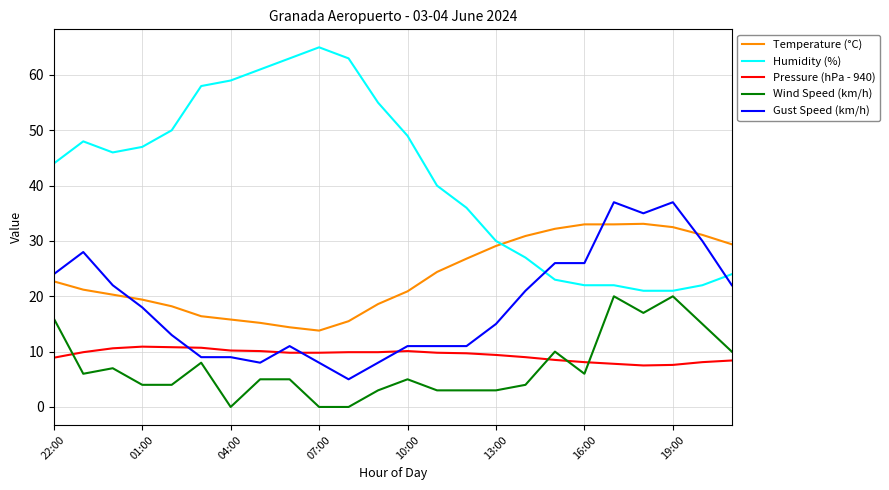

Rank the series by their maximum value, from highest to lowest.

Humidity (%), Gust Speed (km/h), Temperature (°C), Wind Speed (km/h), Pressure (hPa - 940)